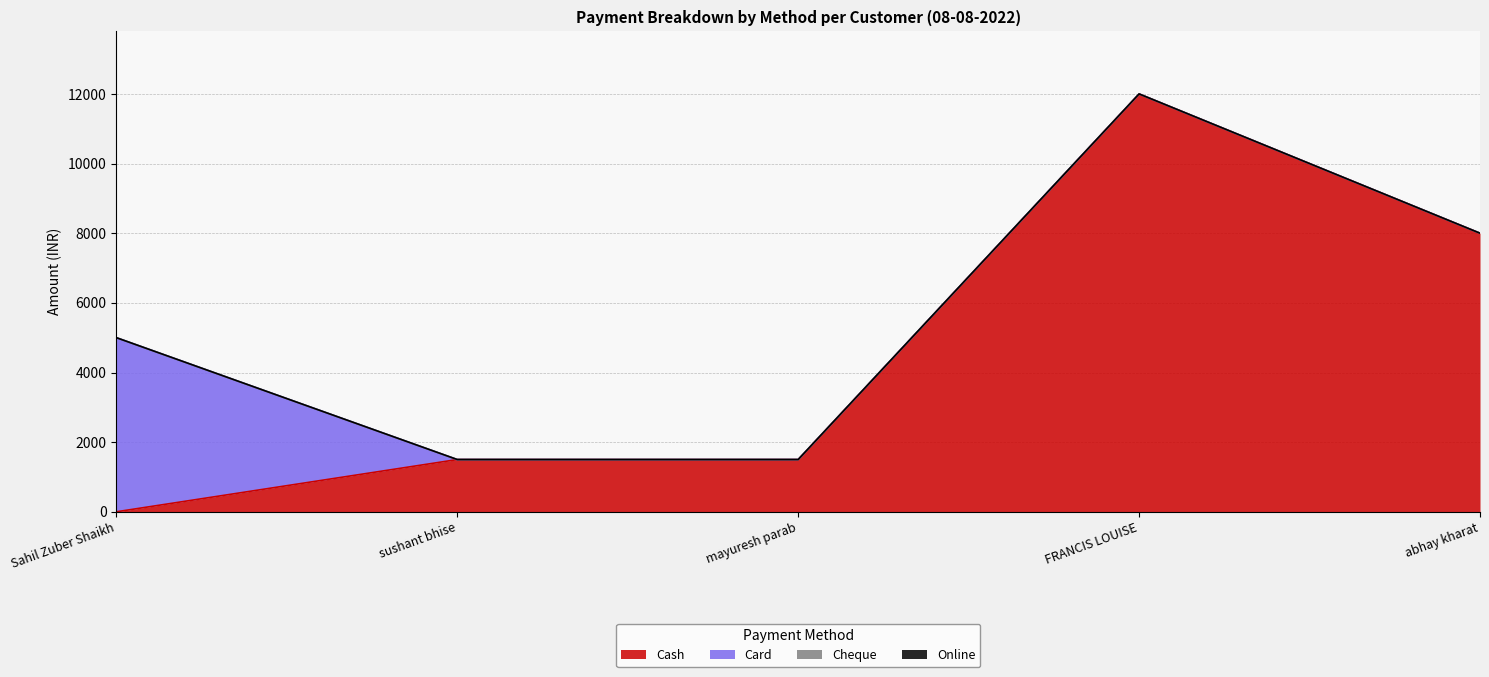

What are all the series names shown in the legend?

Cash, Card, Cheque, Online